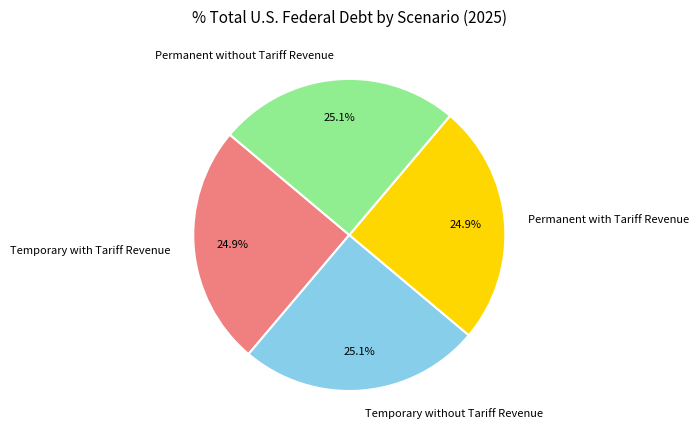

Is it true that Temporary without Tariff Revenue is 31% of the pie?

False